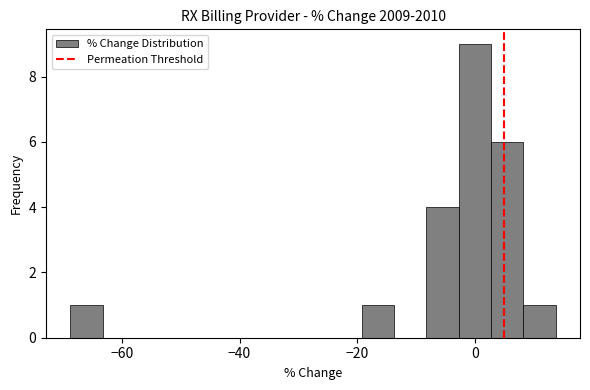

Around what value on the x-axis is the tallest bar? Give the approximate position of its centre, as read against the axis.

0